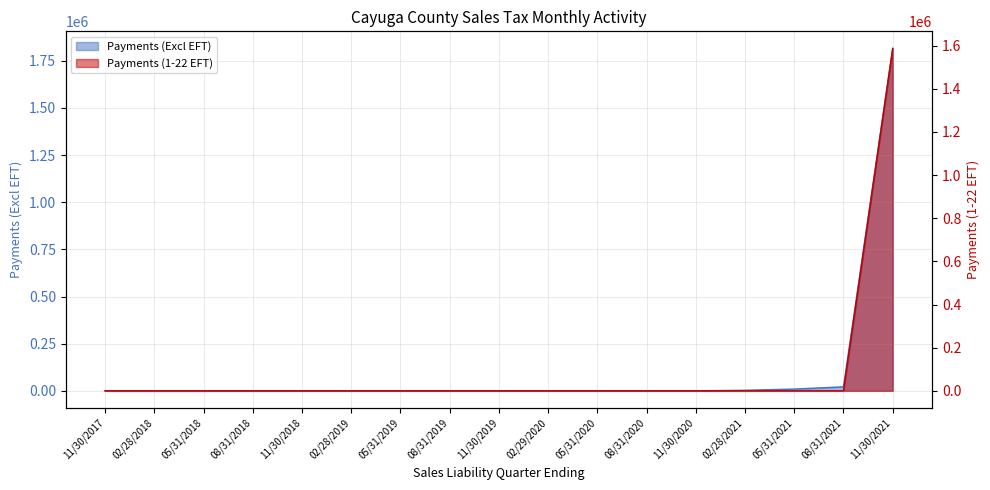

What is the label of the 2nd point from the right?

08/31/2021